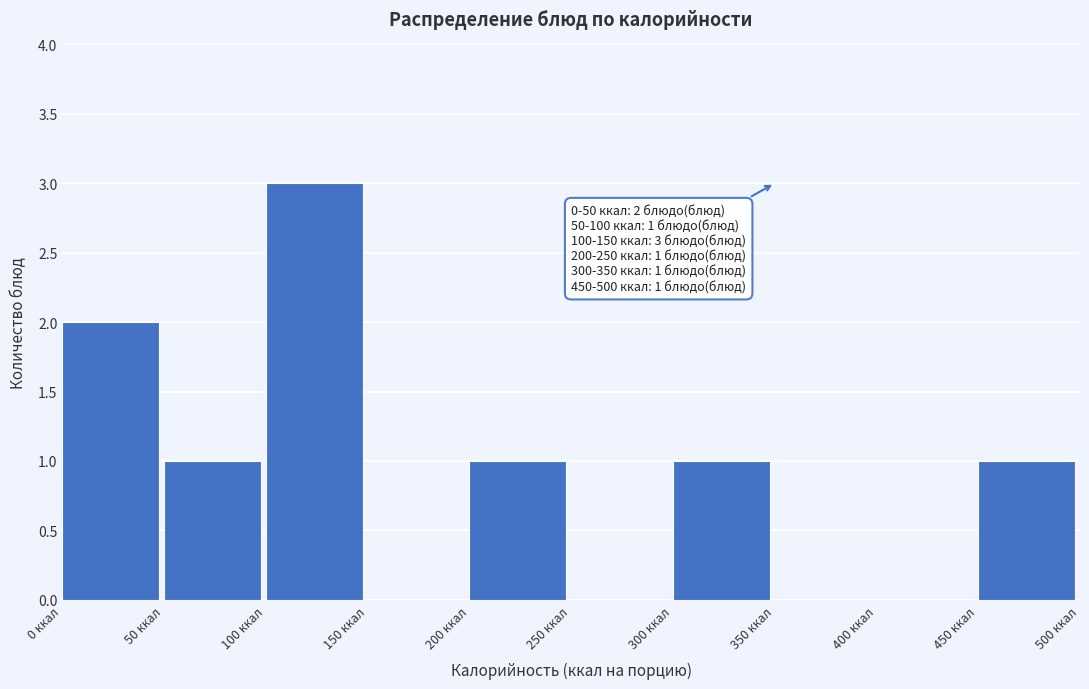

Which range on the x-axis has the tallest bar?

100 to 150